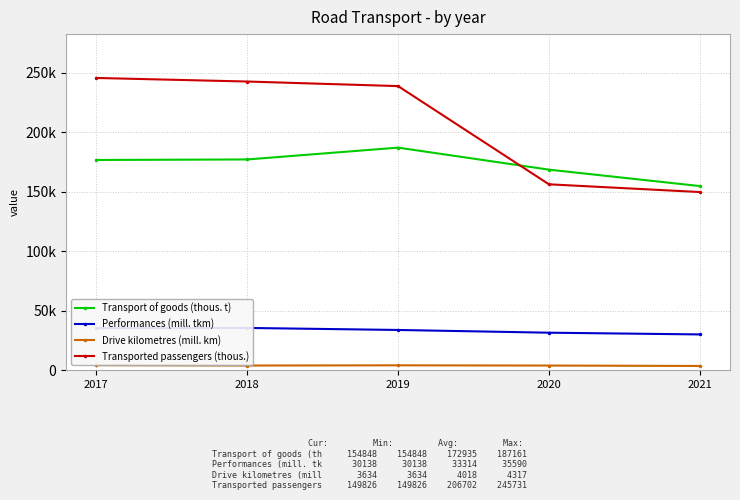

Rank the series at 2021 from lowest to highest value.

Drive kilometres (mill. km), Performances (mill. tkm), Transported passengers (thous.), Transport of goods (thous. t)